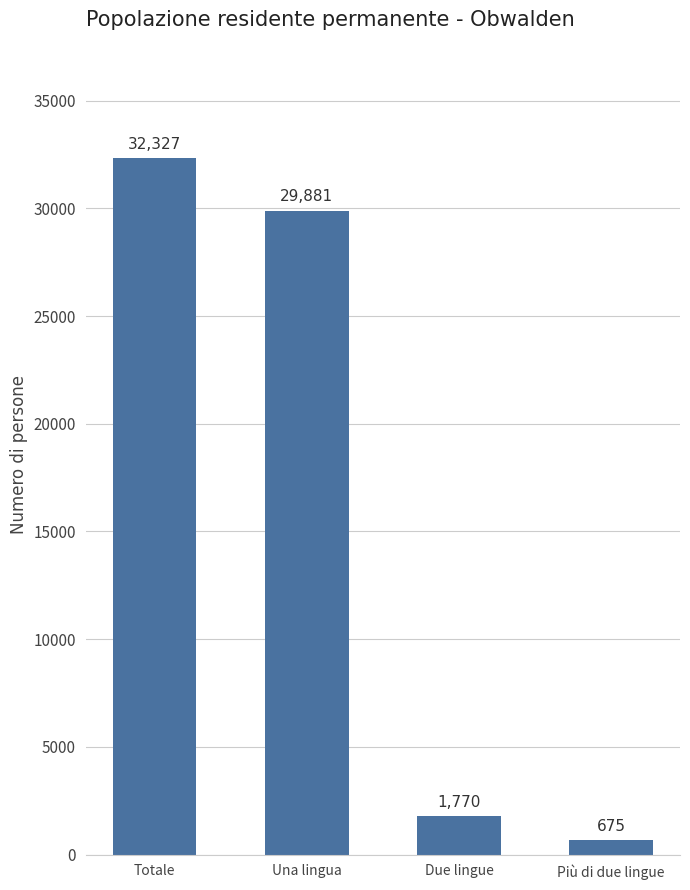

Between Totale and Una lingua, which is larger?

Totale